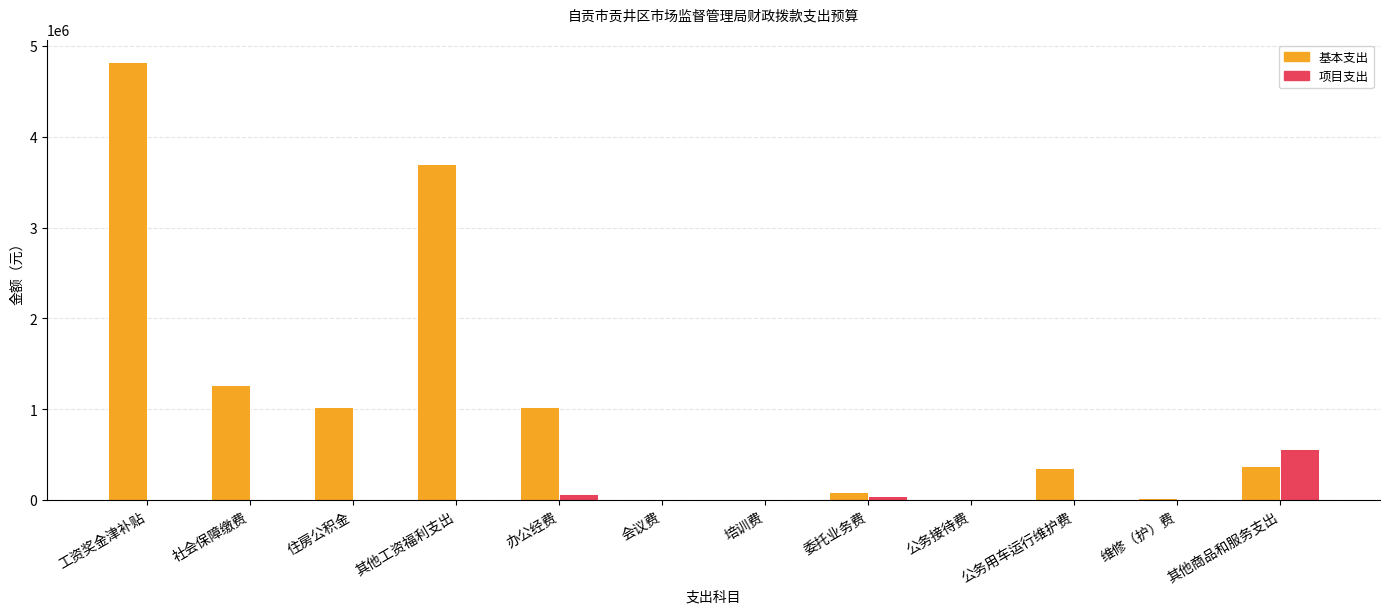

Which series changed the most between 工资奖金津补贴 and 其他商品和服务支出?

基本支出